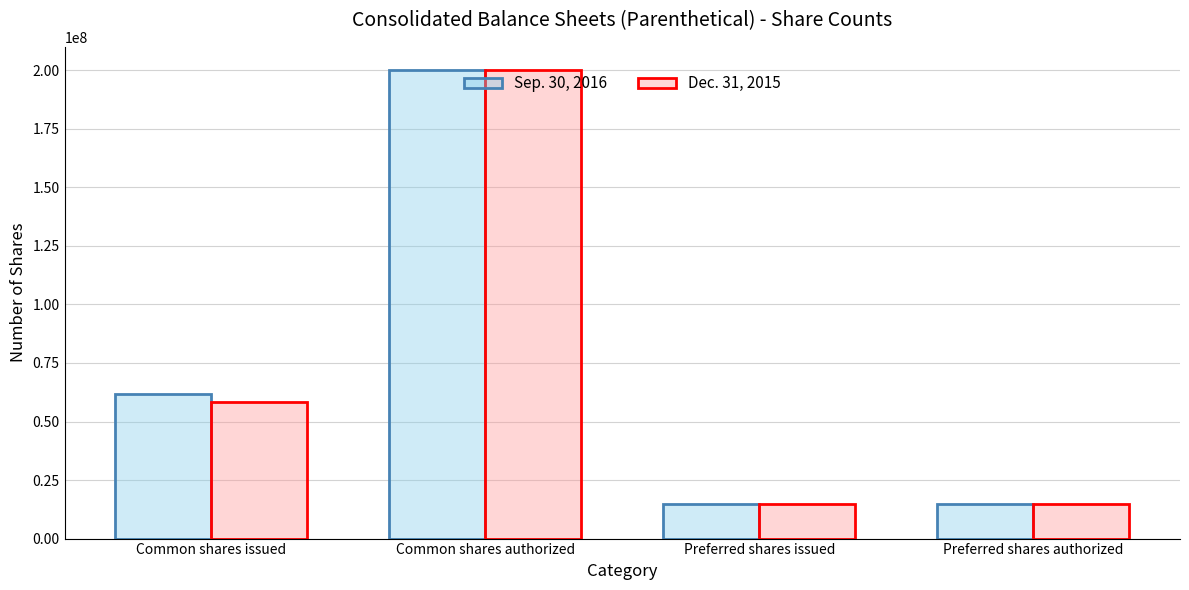

Count the number of categories in the chart.

4